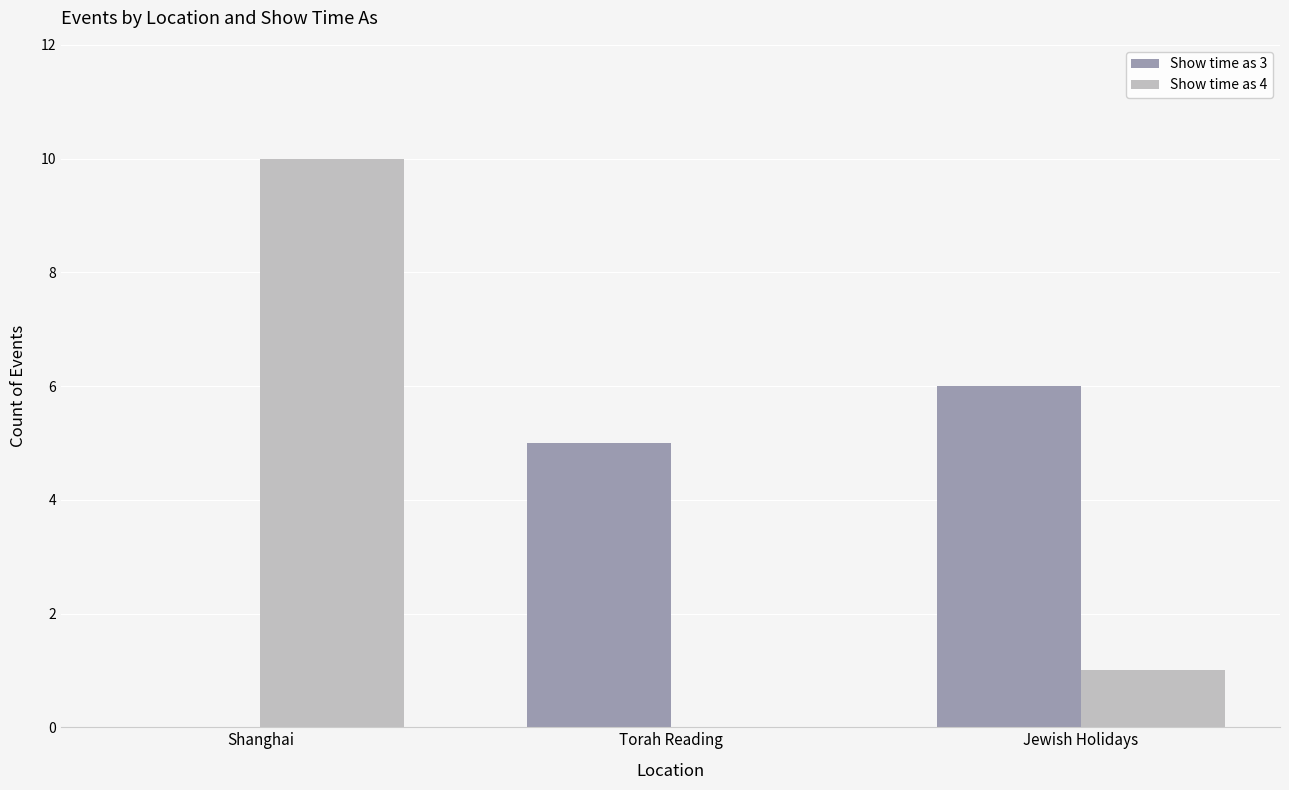

Is it true that Show time as 4 equals 4 at Shanghai?

False